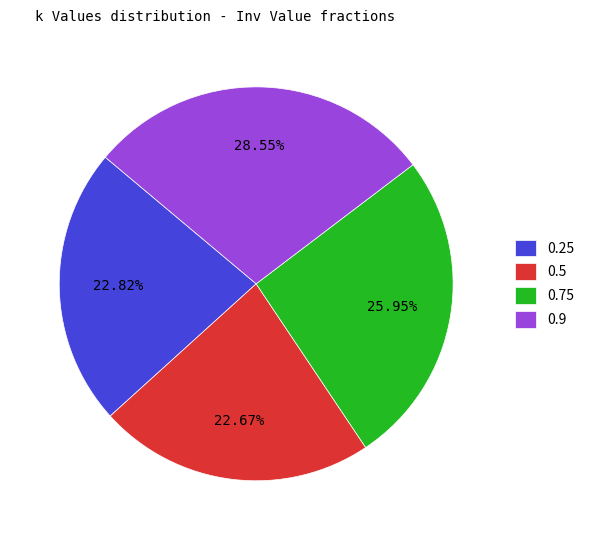

Is there any slice that represents more than half of the pie?

No